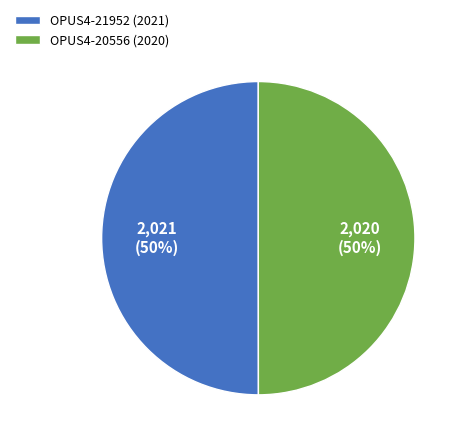

What percentage is the OPUS4-20556 (2020) slice, to the nearest percent?

50%